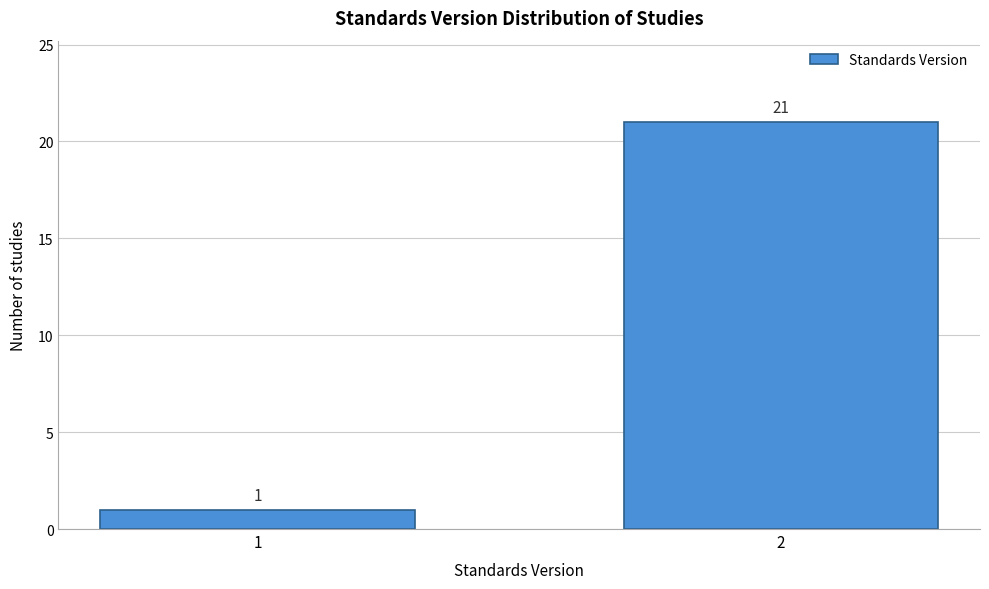

Reading left to right, list all the values displayed in this chart.

1=1	2=21